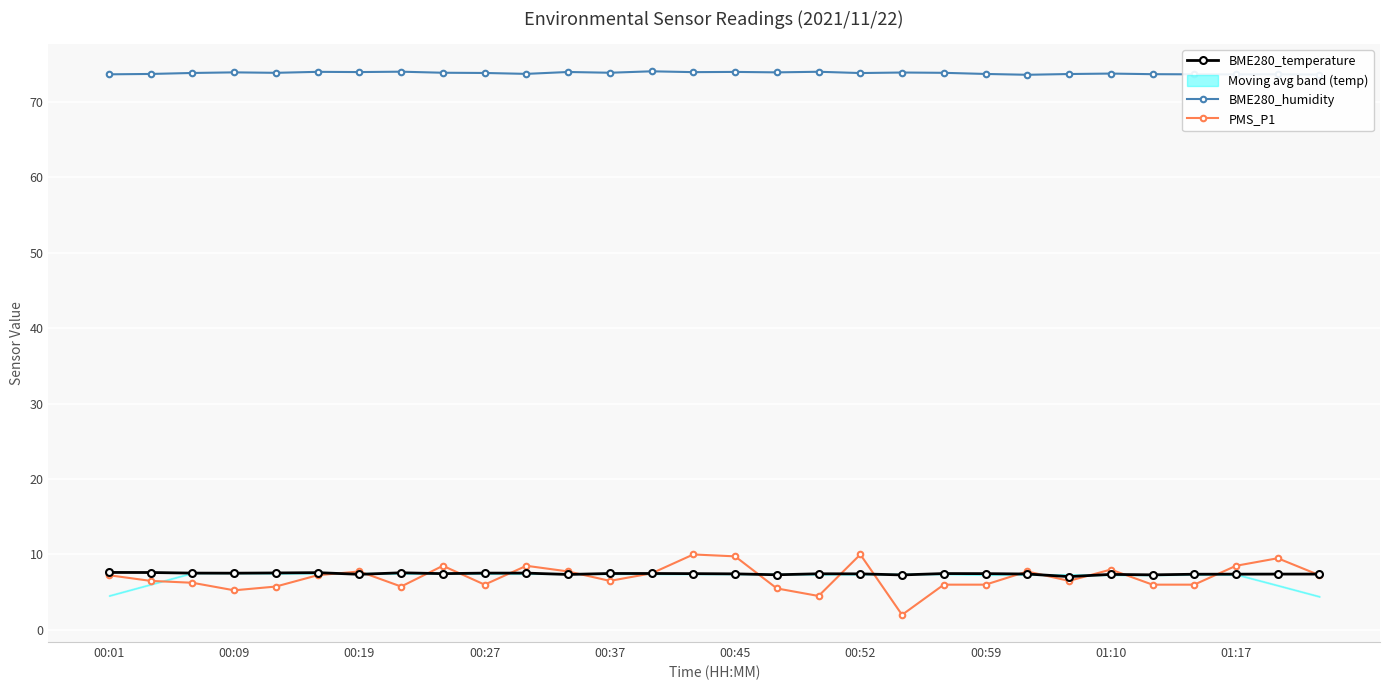

How many data points does each series have?

30